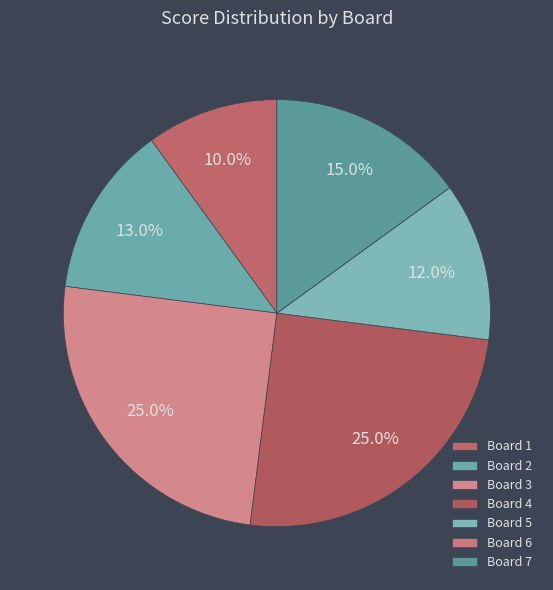

The Board 7 slice represents 15% of the pie. True or false?

True